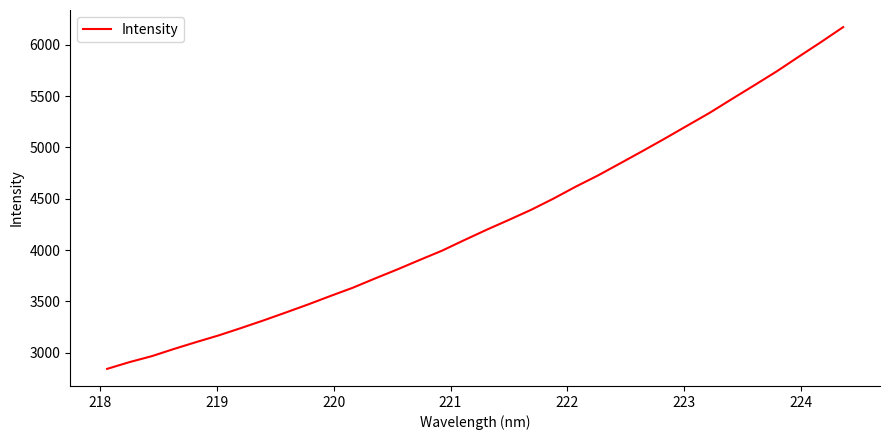

What is the minimum value shown in the chart?

2843.4